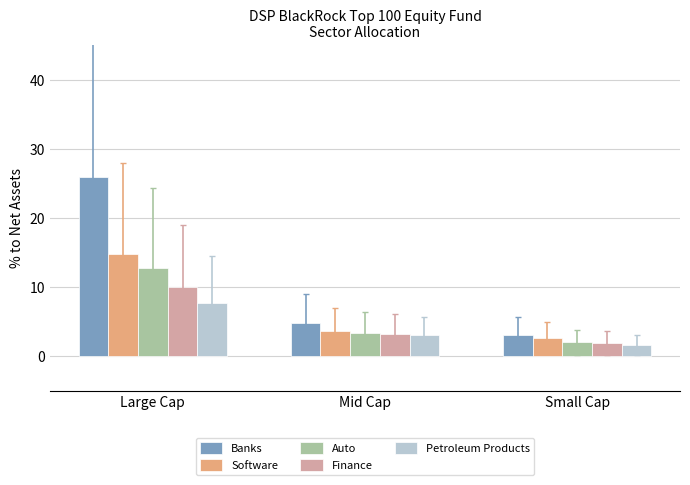

What is the total value across all series at Large Cap?

71.1